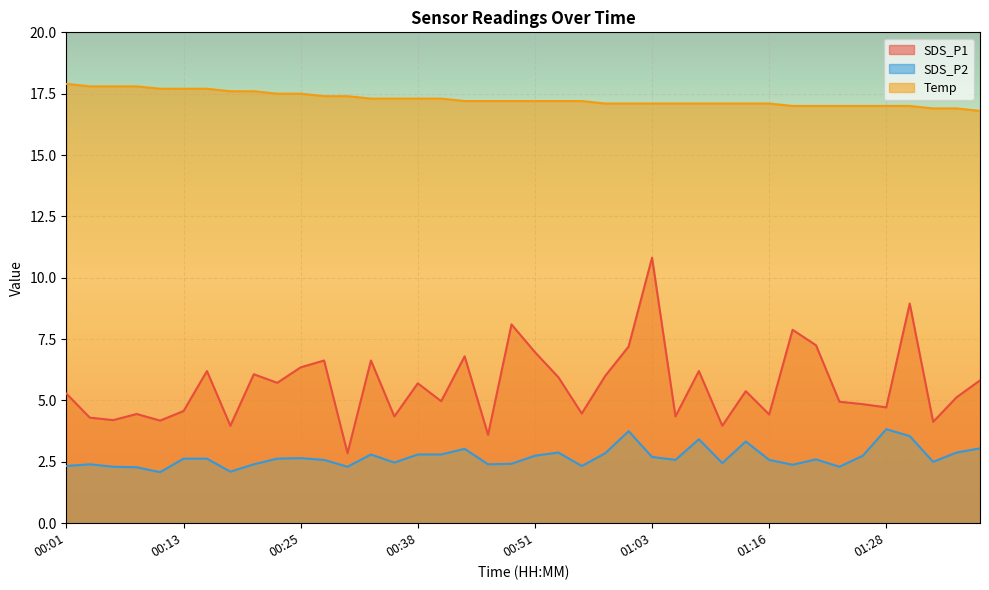

True or false: SDS_P2 and SDS_P1 cross at least once.

False